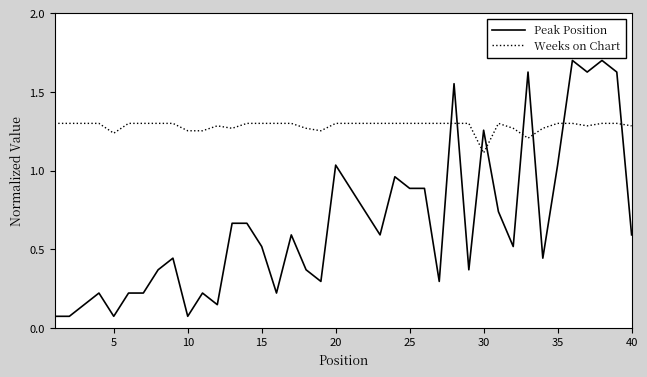

True or false: Weeks on Chart and Peak Position intersect in this chart.

True